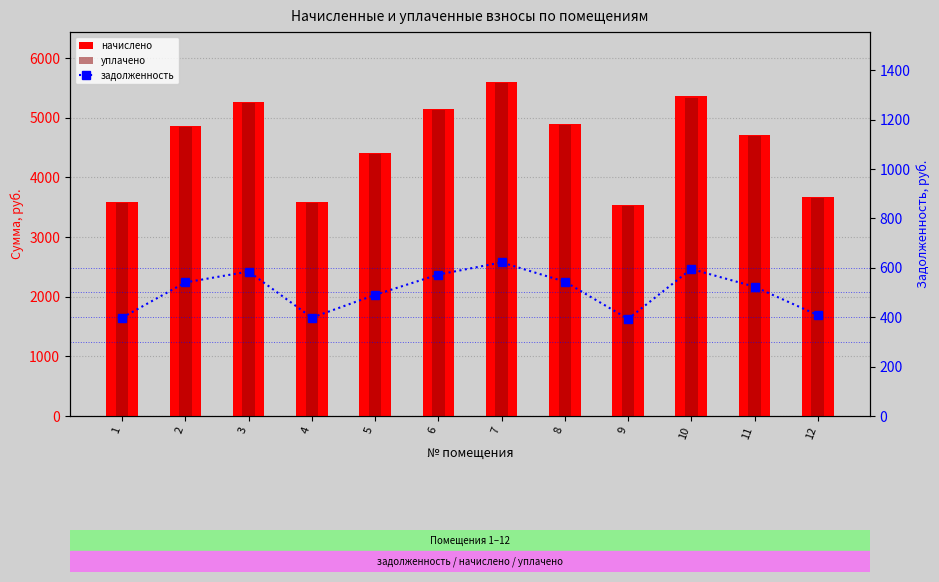

What is the value of the начислено bar at the 10th from the left?

5355.7